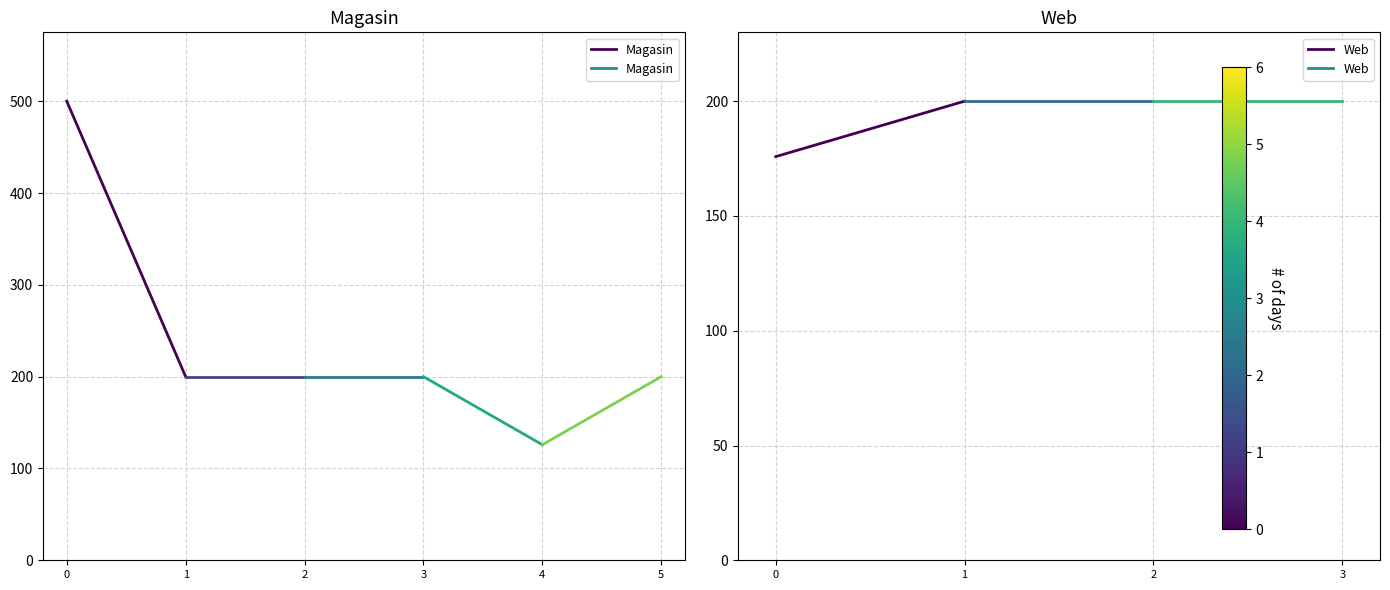

Rank the series by their average value, from lowest to highest.

Web, Magasin